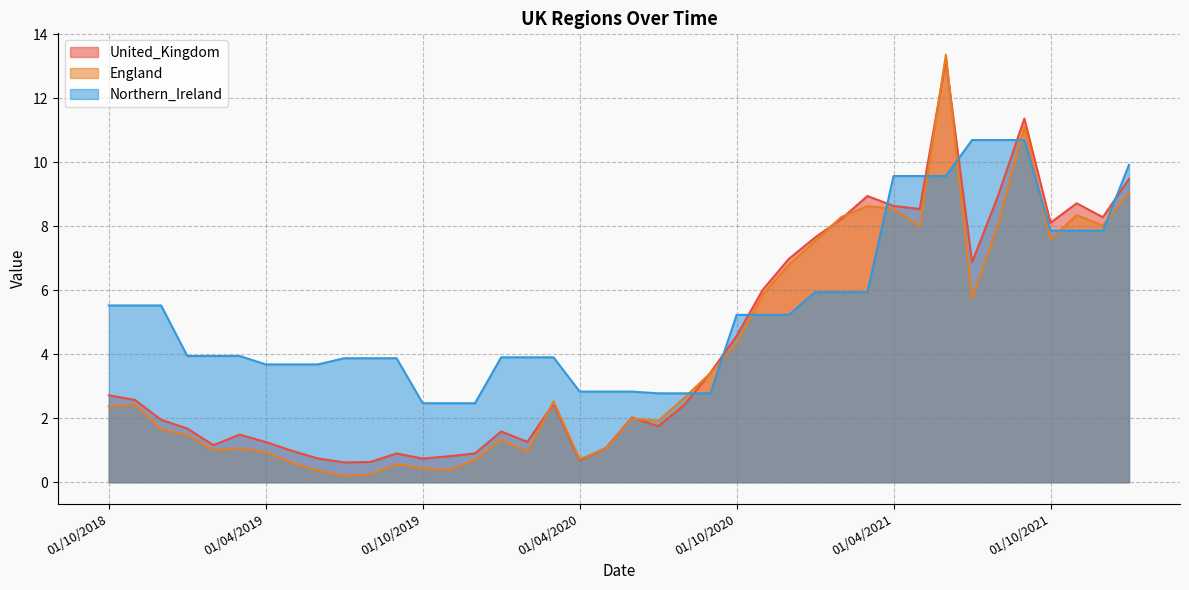

What is the difference between the Northern_Ireland values at 01/07/2019 and 01/02/2021?

2.1